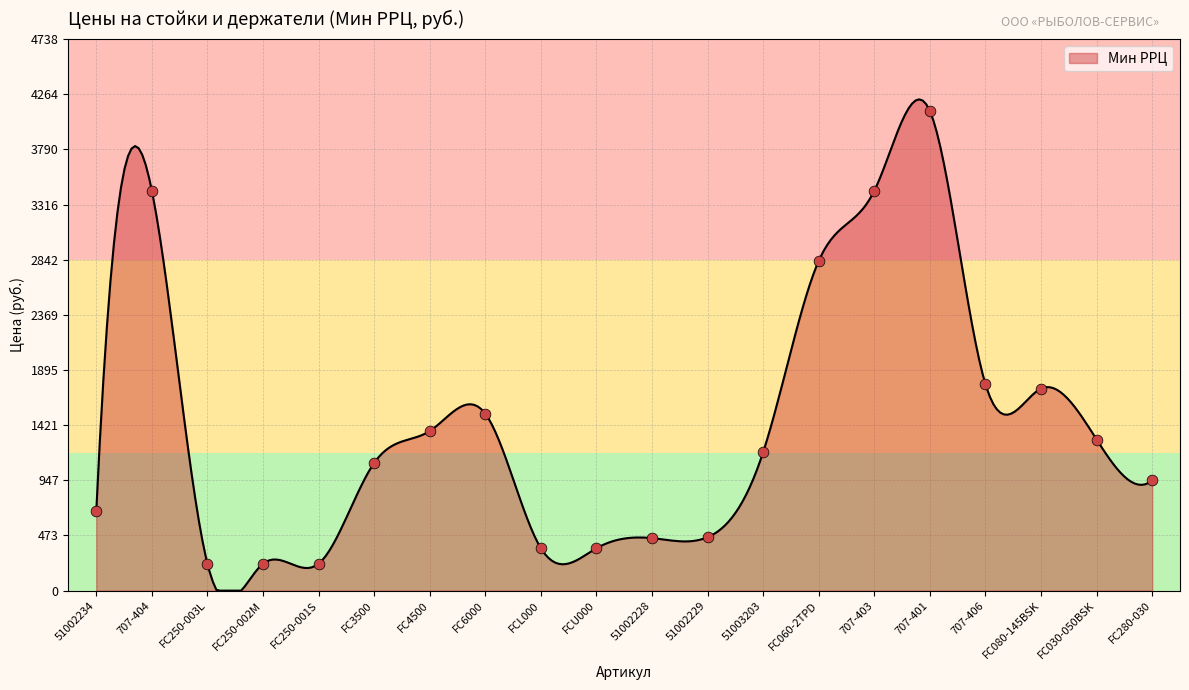

What is the change in value from 51003203 to FC060-2TPD?

+1643